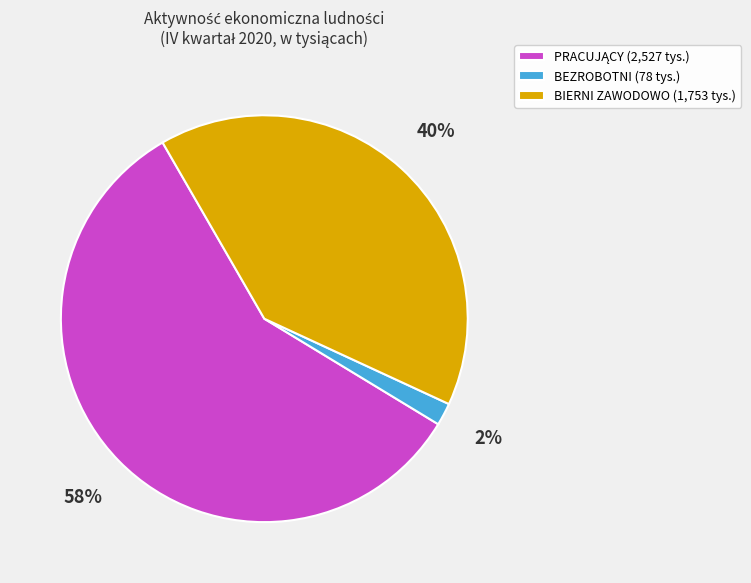

To the nearest percent, what portion does BEZROBOTNI (78 tys.) represent?

2%